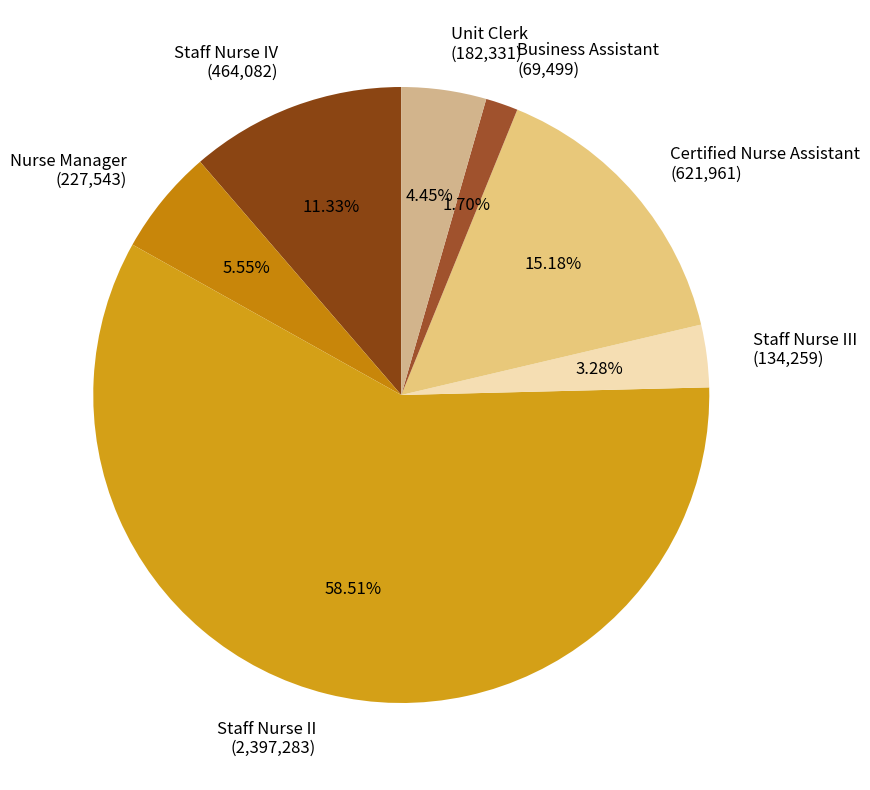

Combined, do Staff Nurse IV (464,082) and Certified Nurse Assistant (621,961) account for over 50%?

No